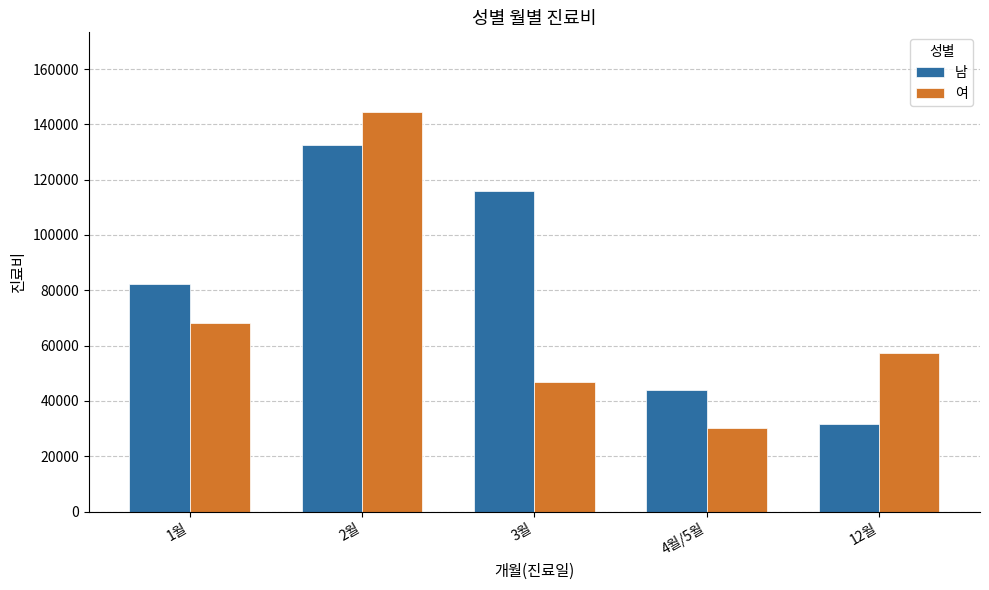

Which series changed the most between 3월 and 12월?

남